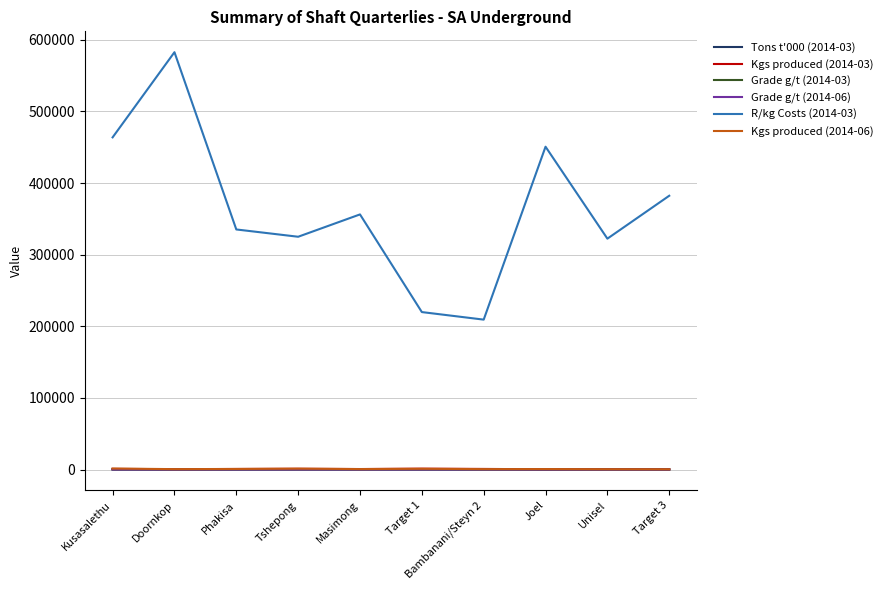

What is the maximum value for R/kg Costs (2014-03)?

582786.0